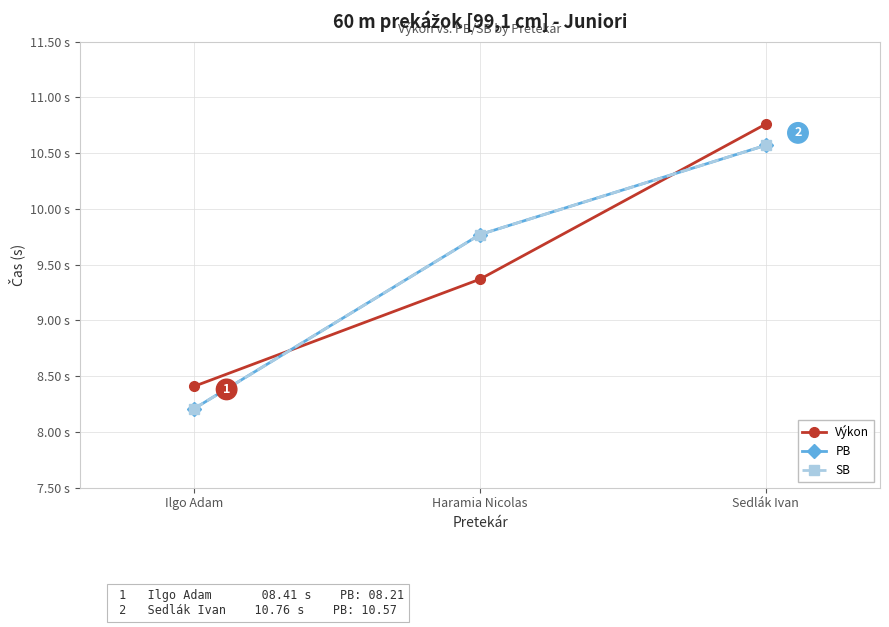

What is the minimum value shown in the chart?

8.2